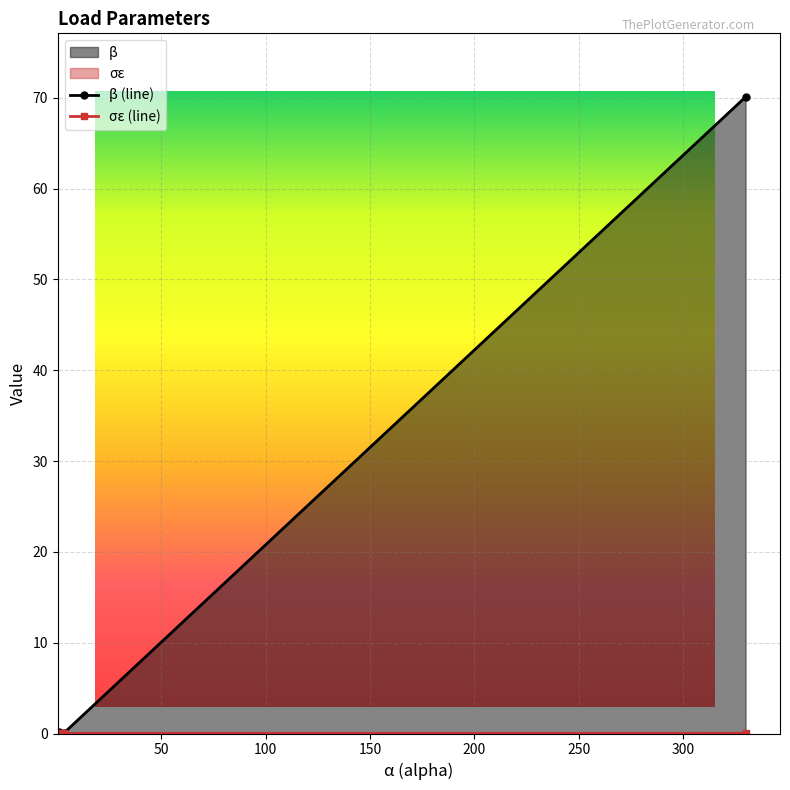

Count the σε (line) values in the range 0 to 1.

3